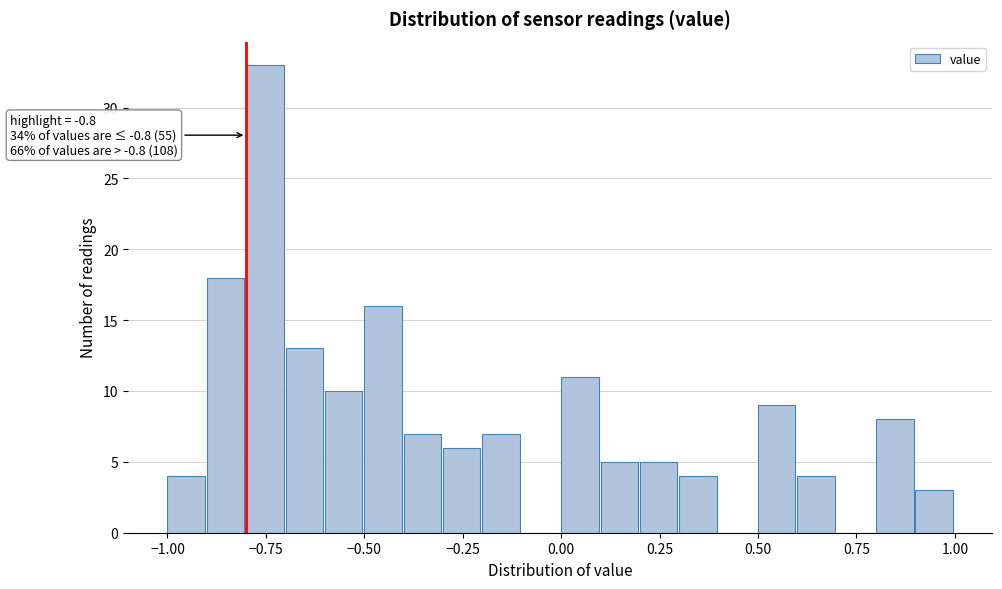

Read against the x-axis, roughly where is the centre of the tallest bar?

-0.75